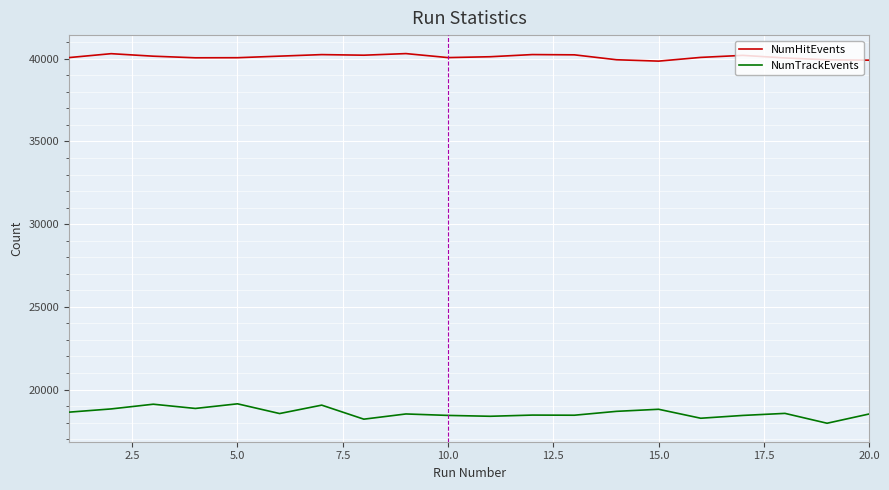

True or false: NumTrackEvents and NumHitEvents intersect in this chart.

False